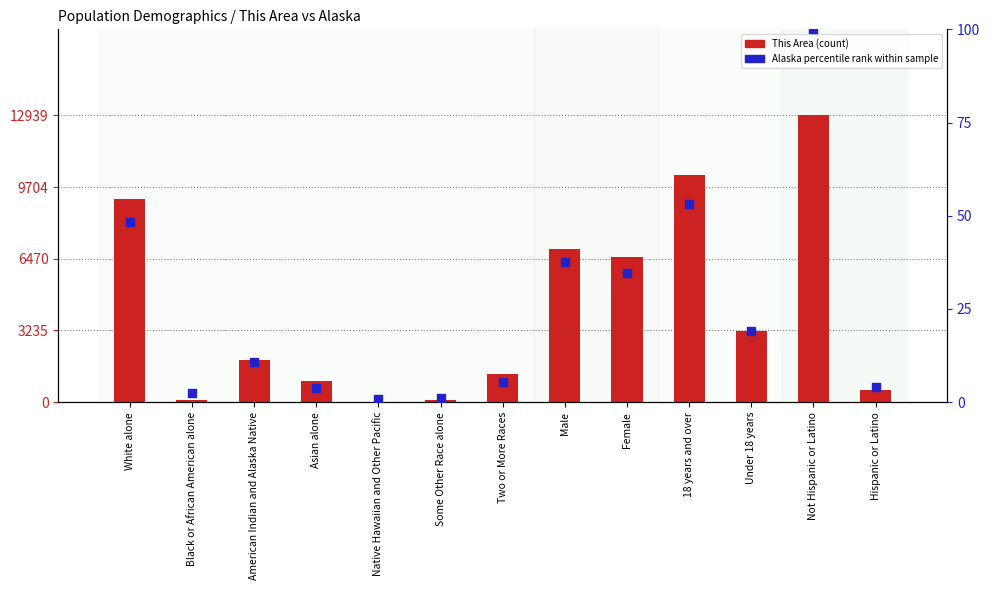

At how many categories does at least one series exceed 8979?

3